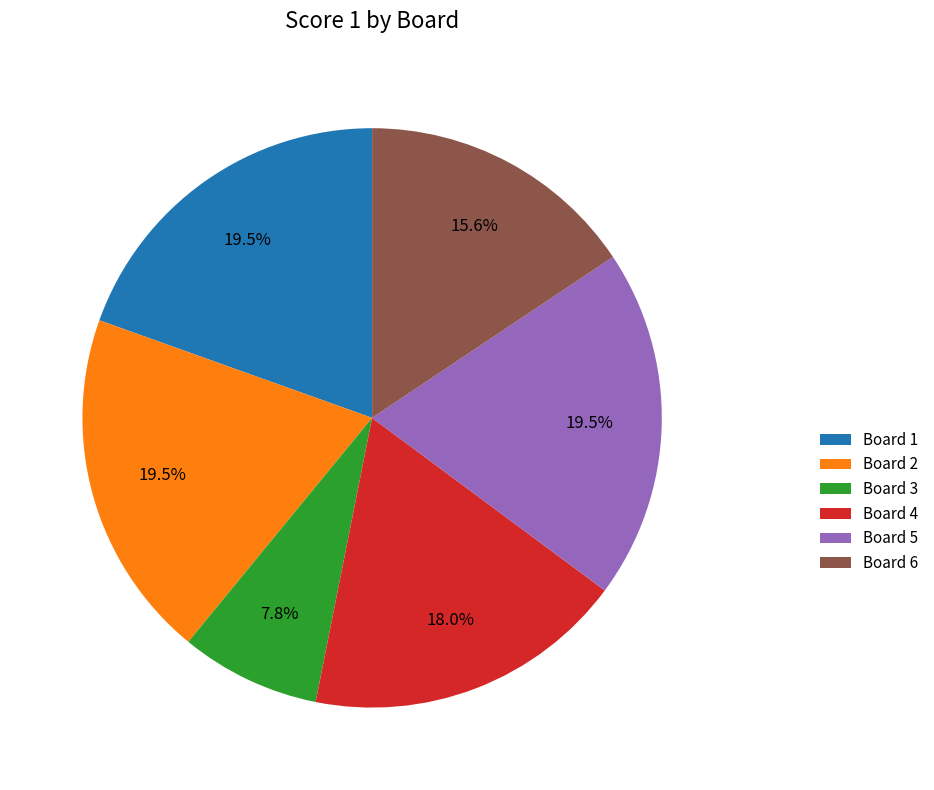

What is the ratio of the value at Board 4 to the value at Board 5?

0.9